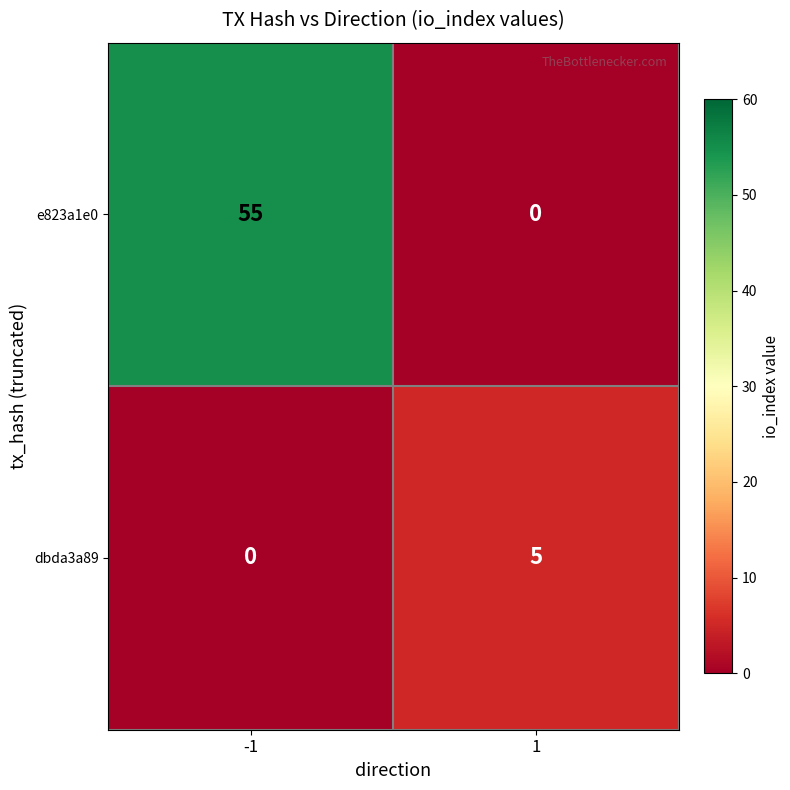

At which category is the sum across all series the highest?

-1